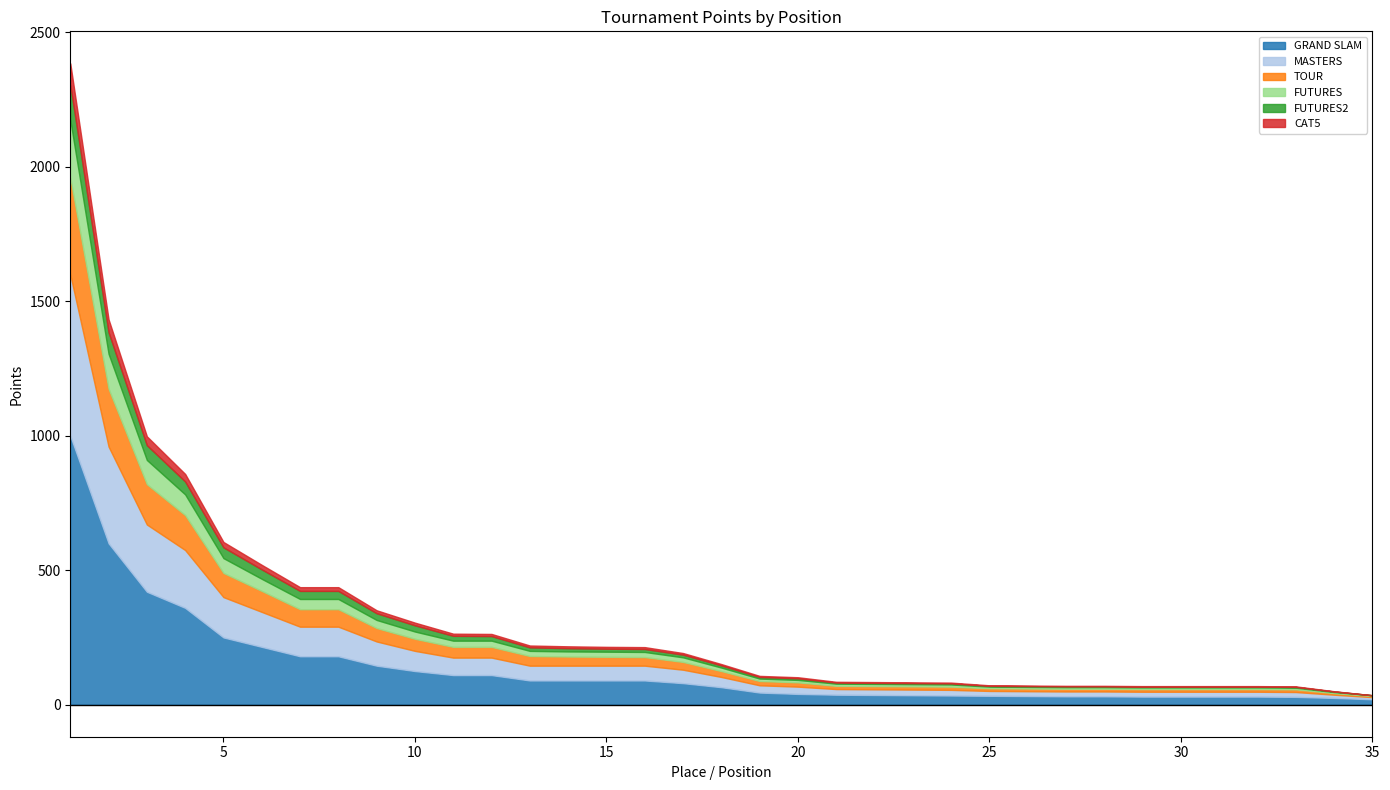

The value of FUTURES2 at 25 is 1. True or false?

False